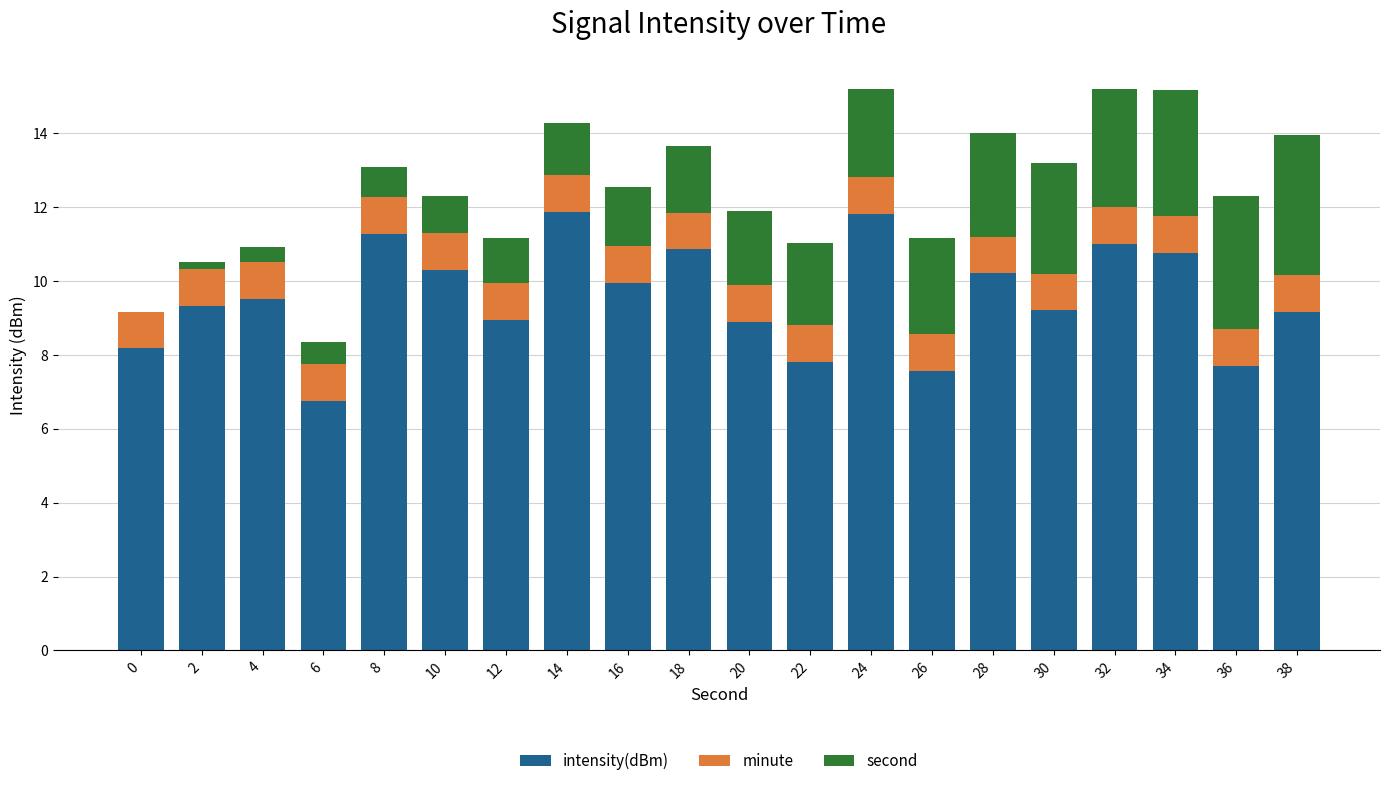

The intensity(dBm) series shows 15.8 at 4. True or false?

False